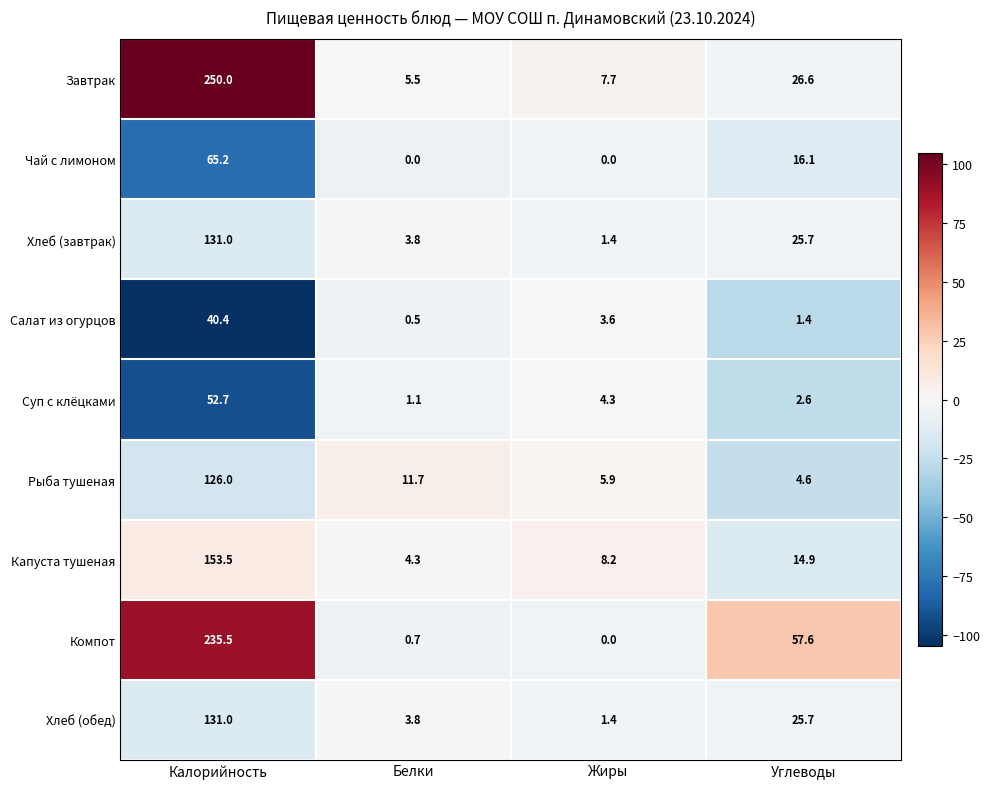

Rank the categories by Салат из огурцов value from highest to lowest.

Калорийность, Жиры, Углеводы, Белки